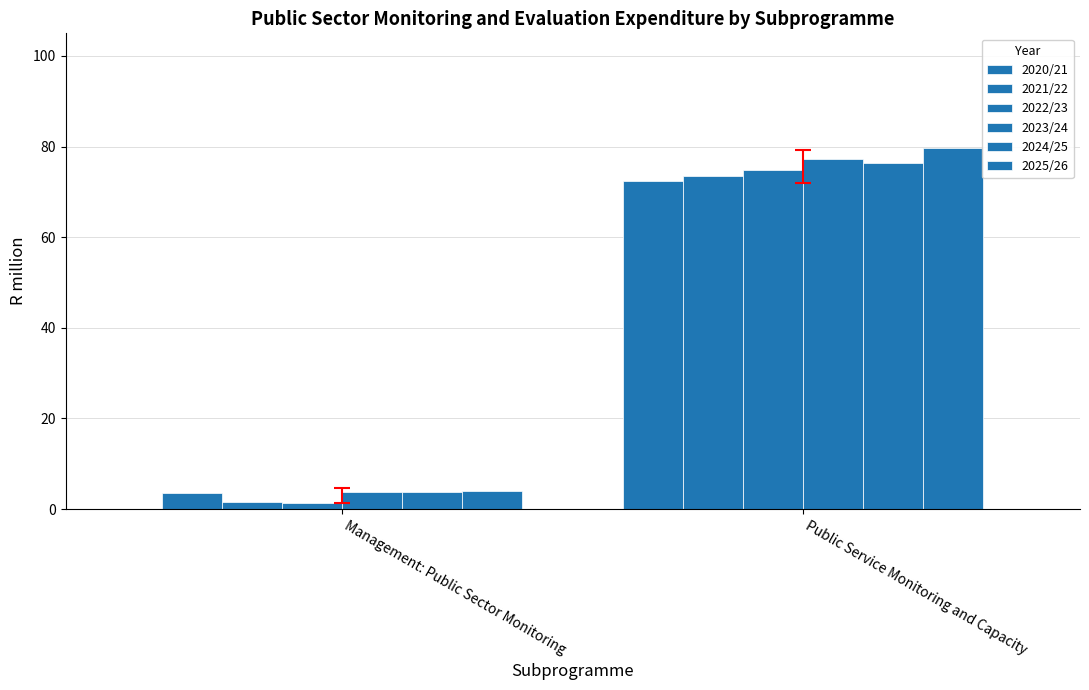

What is the greatest value displayed?

79.7